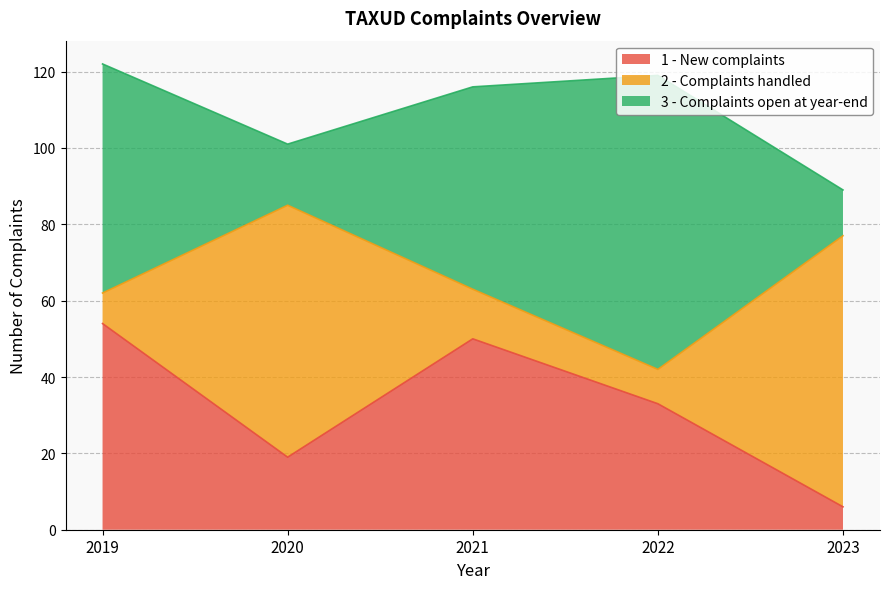

At which label does 3 - Complaints open at year-end reach its peak?

2022